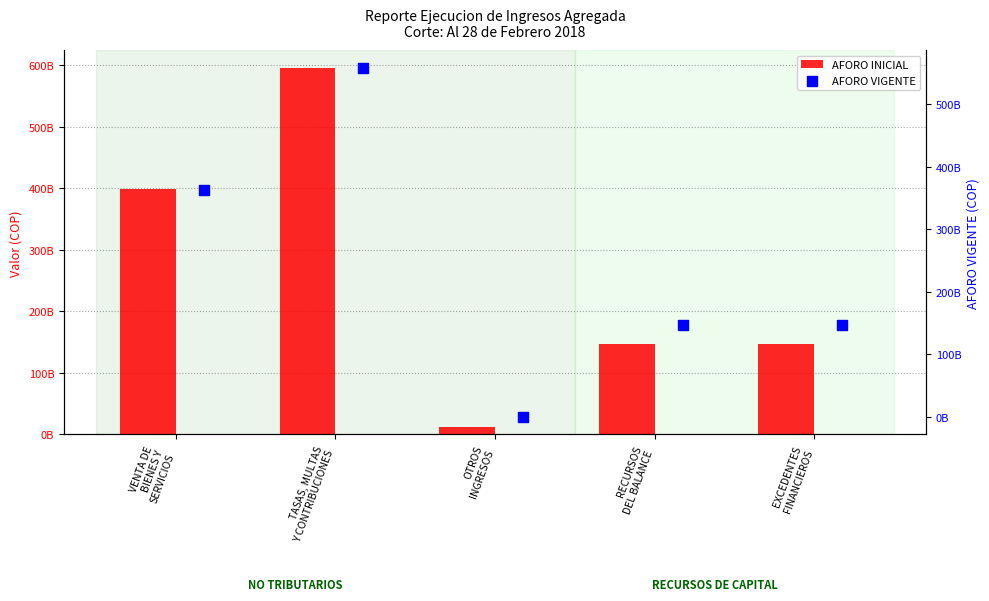

What is the total value across all series at VENTA DE
BIENES Y
SERVICIOS?

760618489966